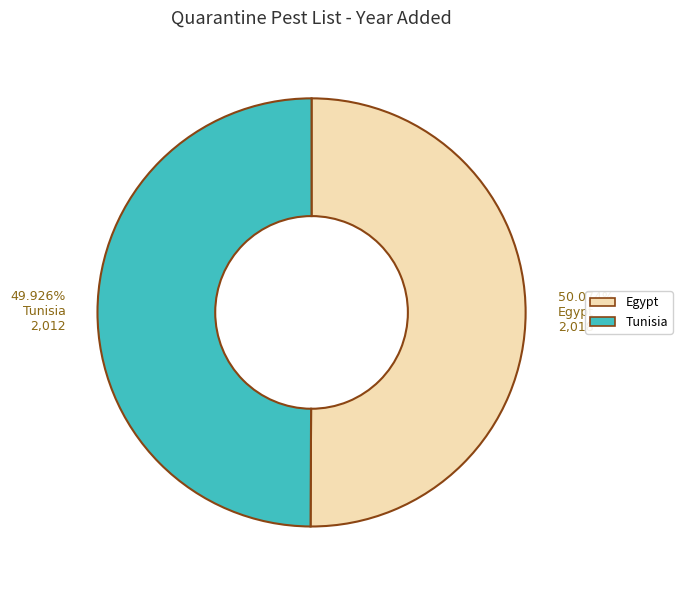

Is it true that Egypt is 50% of the pie?

True